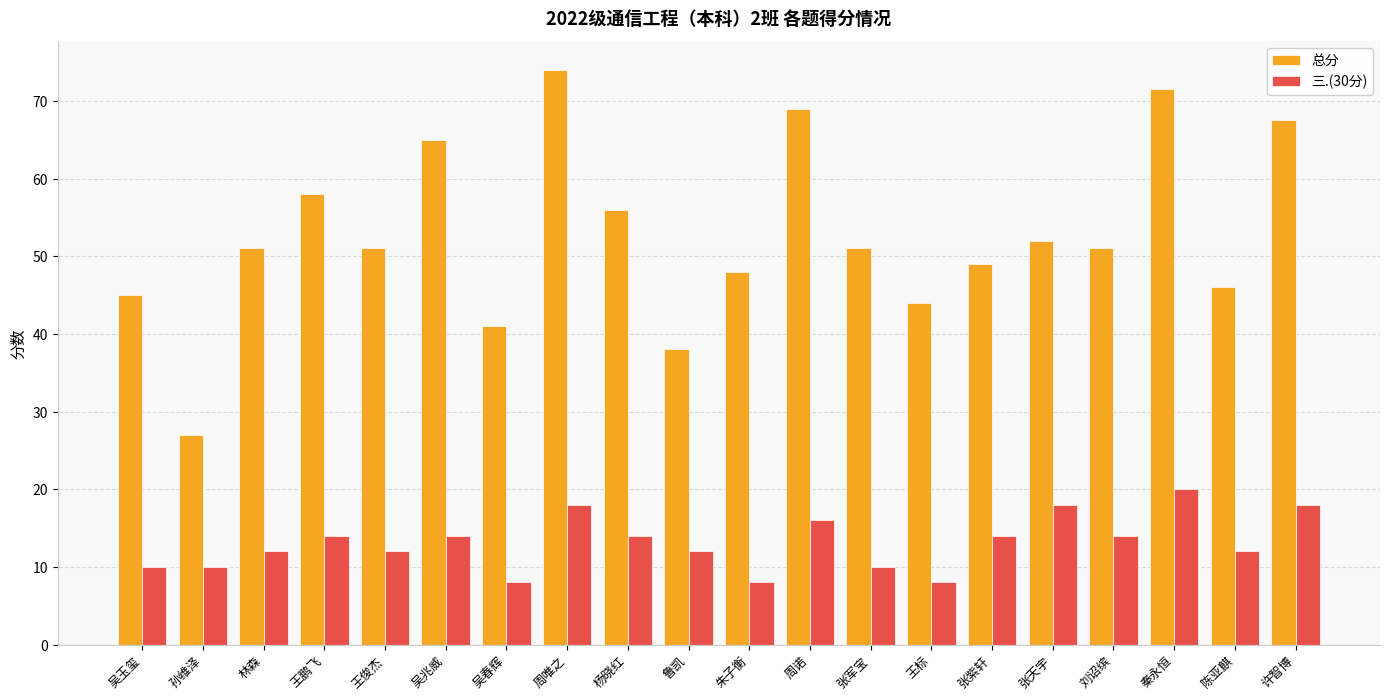

Rank the series by their maximum value, from highest to lowest.

总分, 三.(30分)